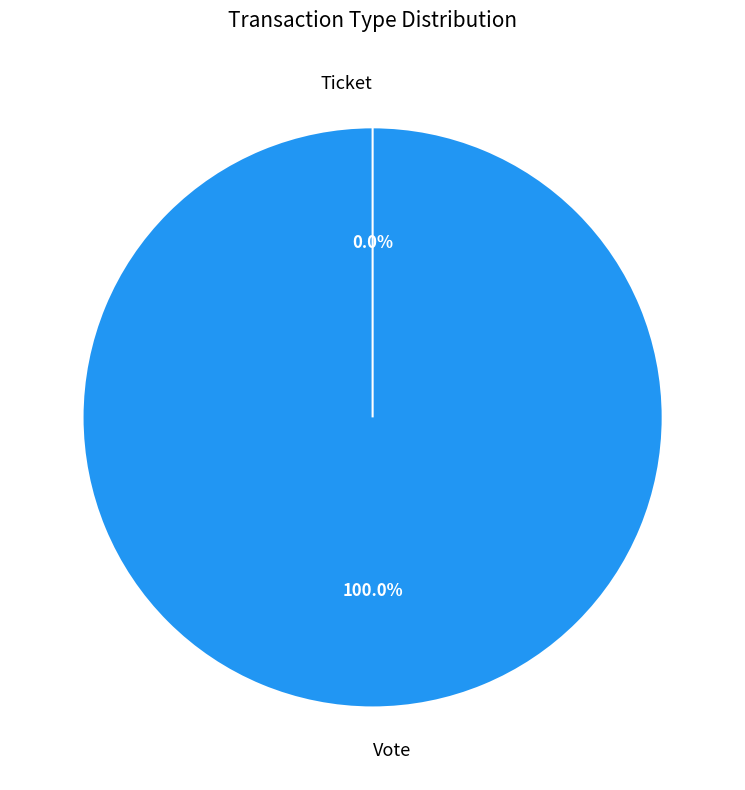

How many segments does this pie chart have?

2